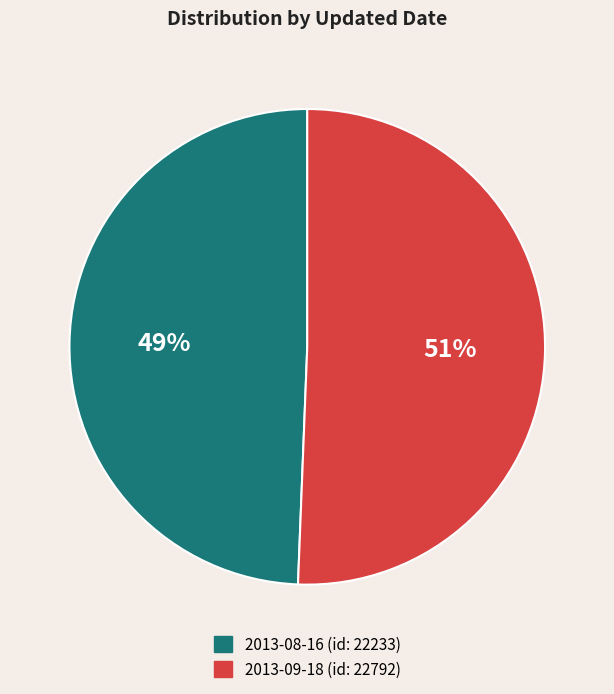

Approximately how many times larger is the value at 2013-09-18 compared to 2013-08-16?

1.0